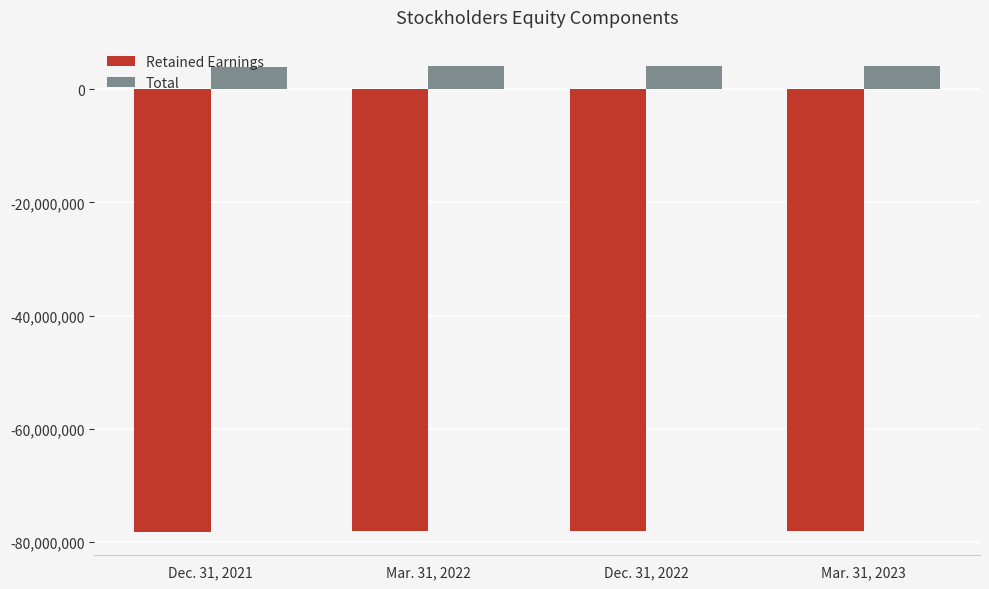

What is the difference between the second highest and second lowest values in the Retained Earnings series?

16500